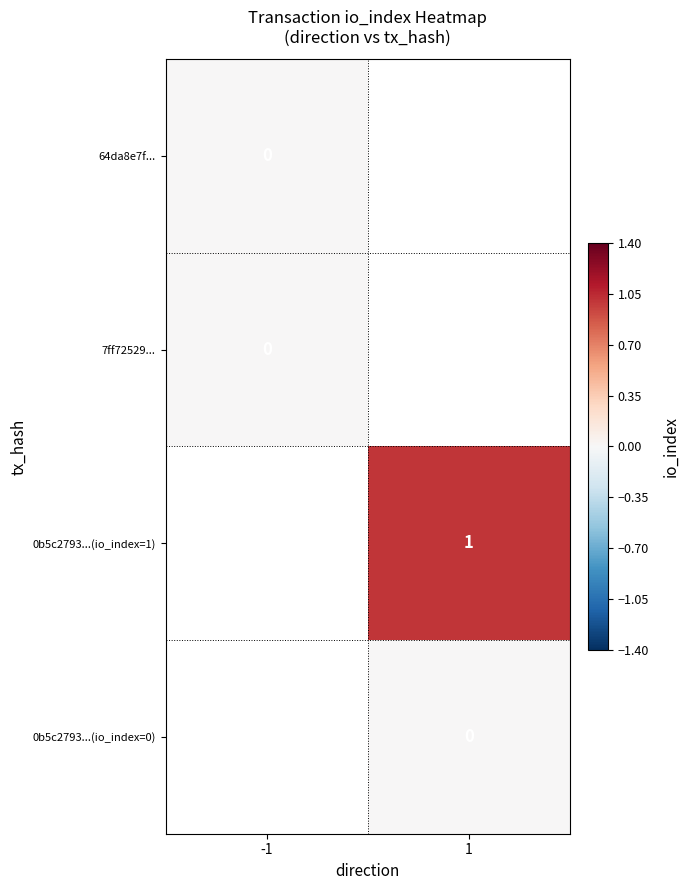

Is it true that 0b5c2793...(io_index=1) equals 2 at 1?

False